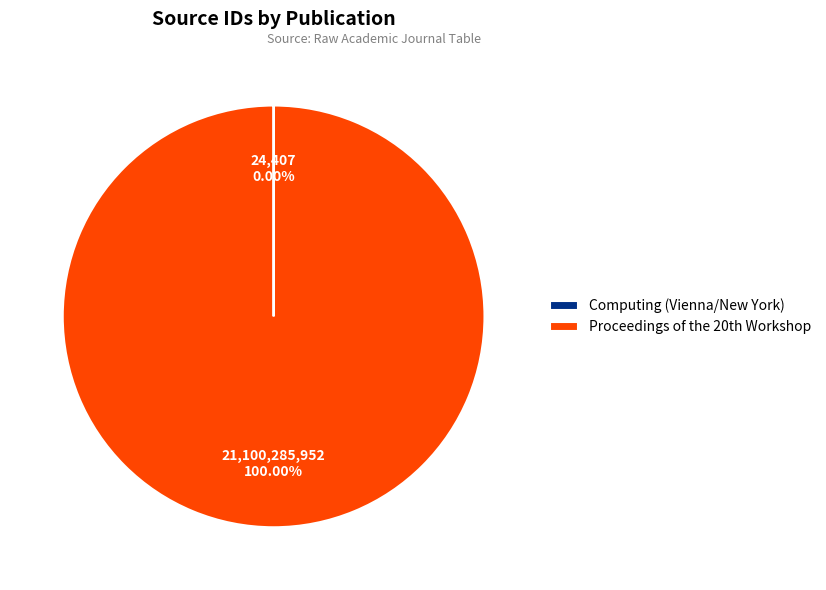

What is the largest slice in the pie chart?

Proceedings of the 20th Workshop